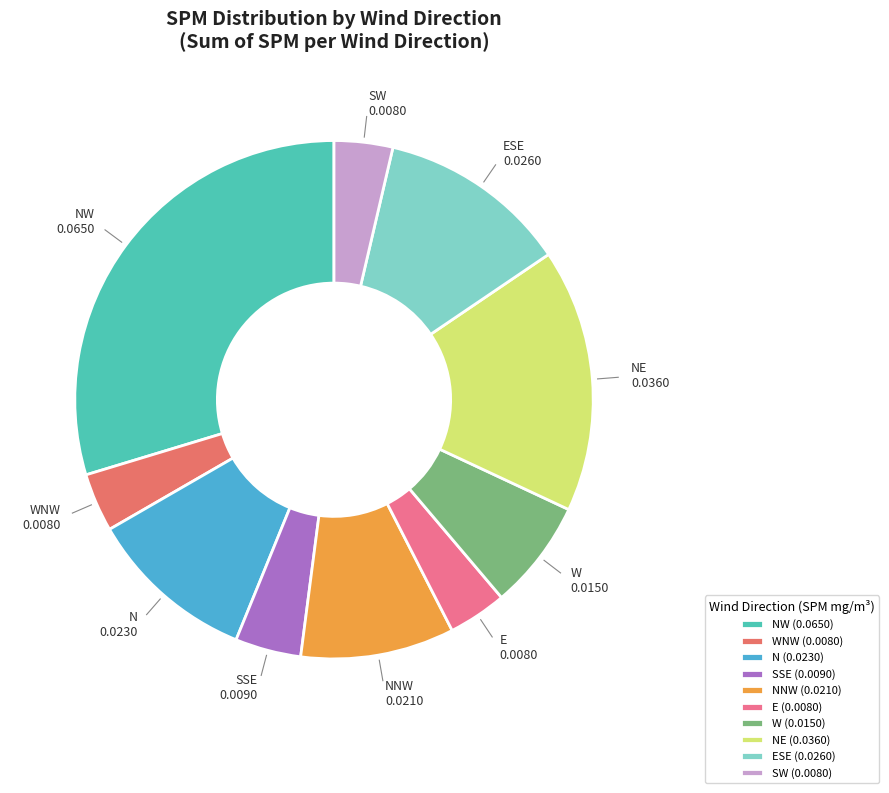

What is the ratio of the value at N to the value at SW?

2.9